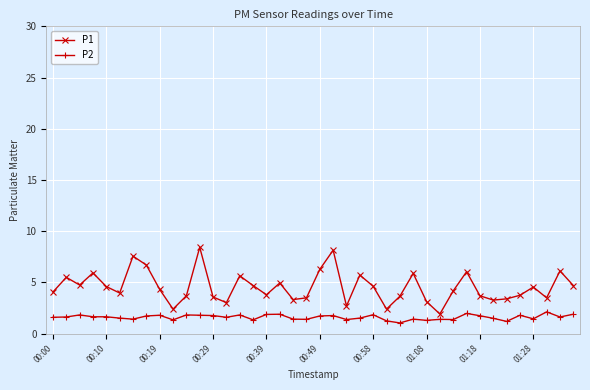

List the series in order of their peak value, highest first.

P1, P2